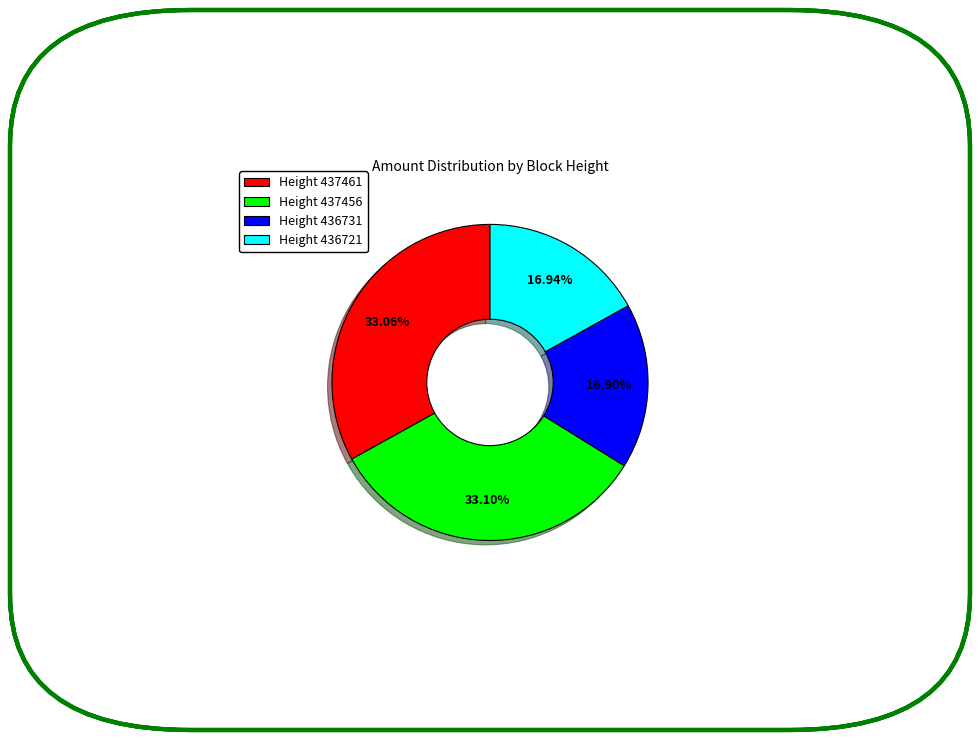

What is the ratio of the value at Height 437461 to the value at Height 437456?

1.0